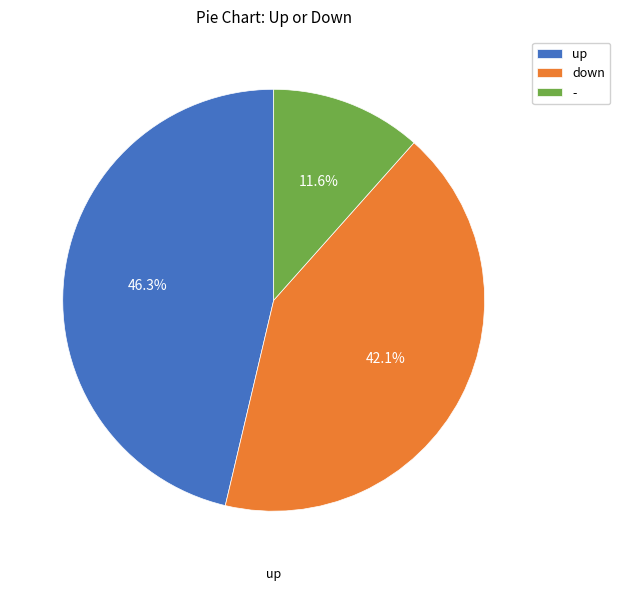

To the nearest percent, what is the difference between the - and up slice percentages?

35%